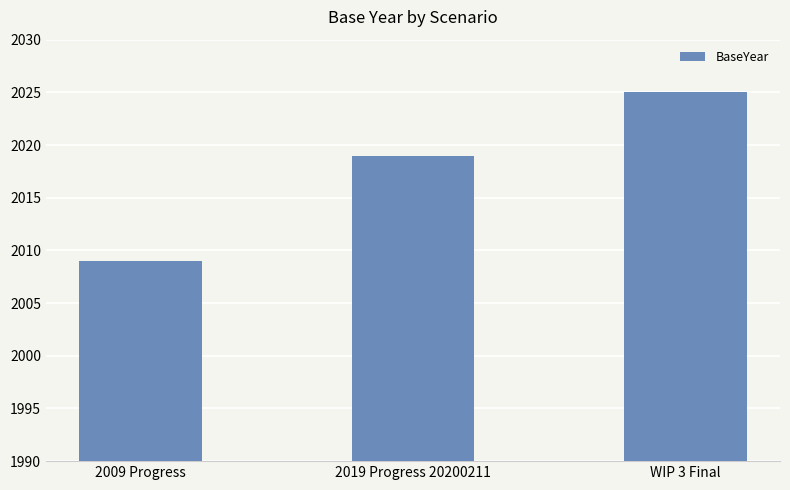

The chart shows a value of 2009 at 2009 Progress. True or false?

True